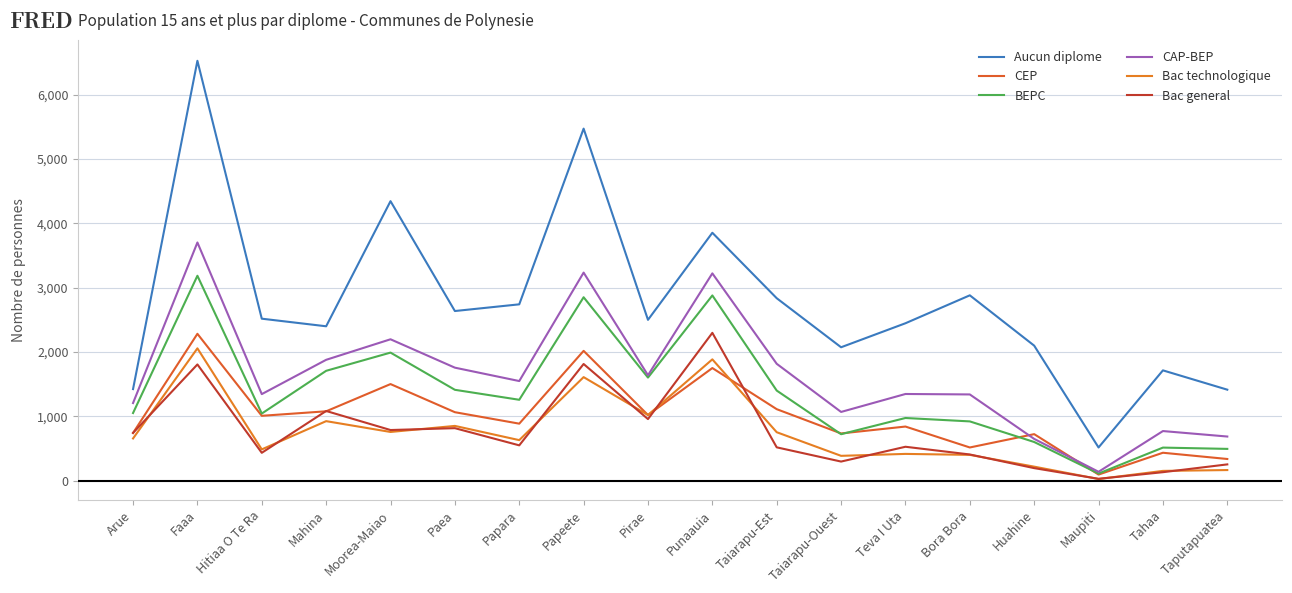

How many values in the CEP series are below 1010?

9